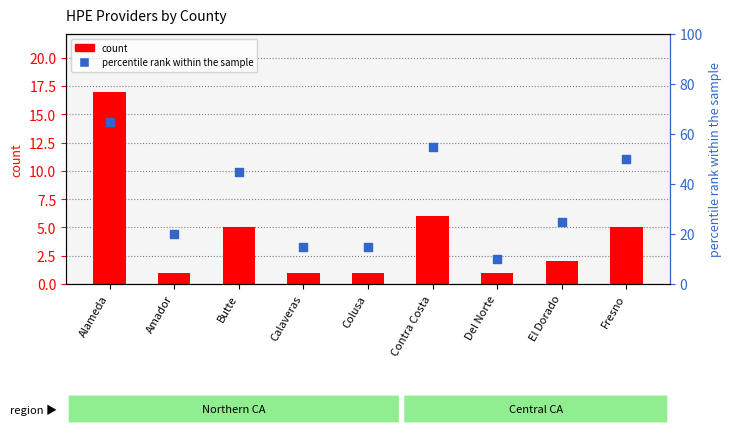

Which series has the largest total across all categories?

percentile rank within the sample